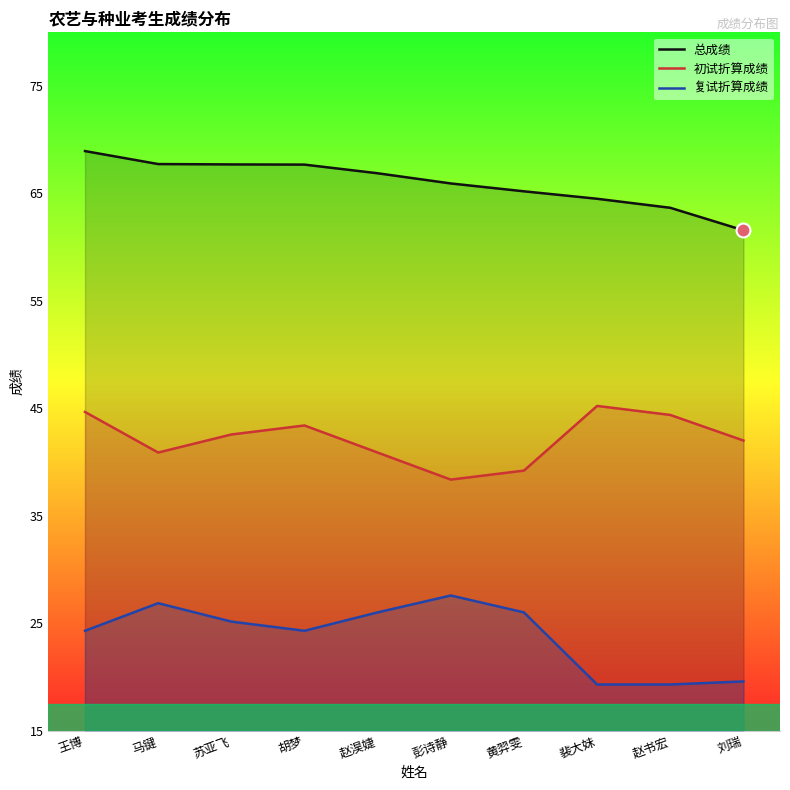

The 初试折算成绩 series shows 40.9 at 赵淏婕. True or false?

True